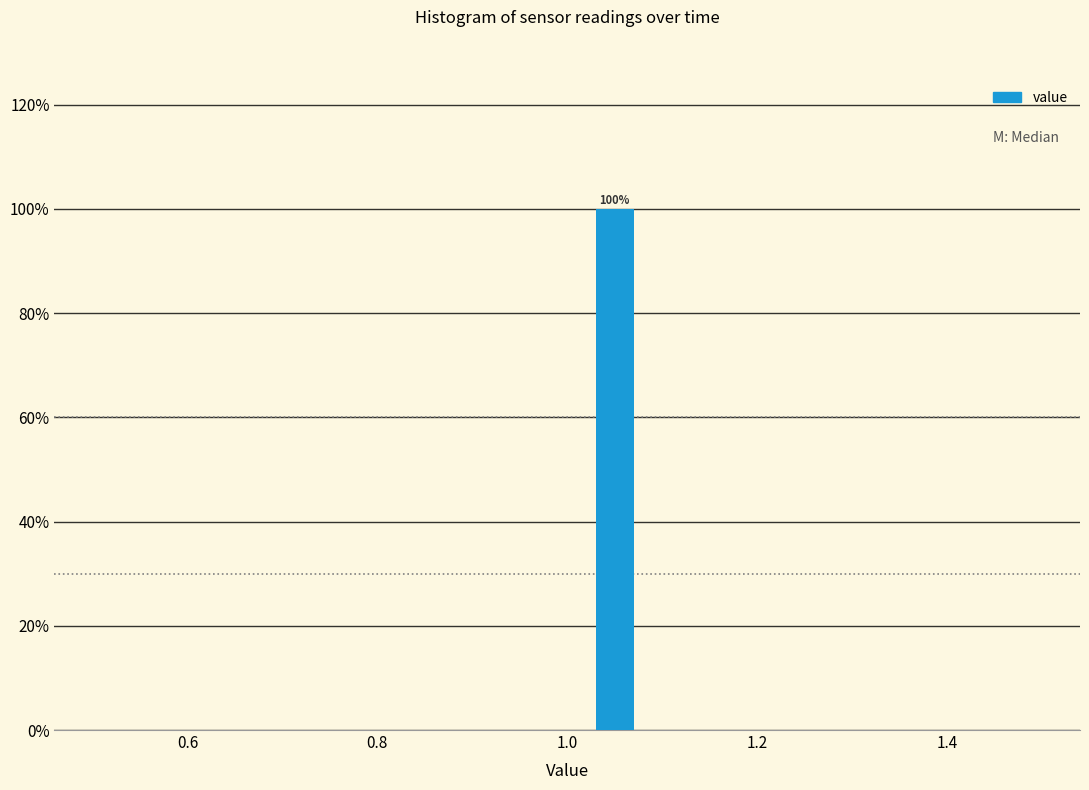

Which range on the x-axis has the tallest bar?

1.0 to 1.1